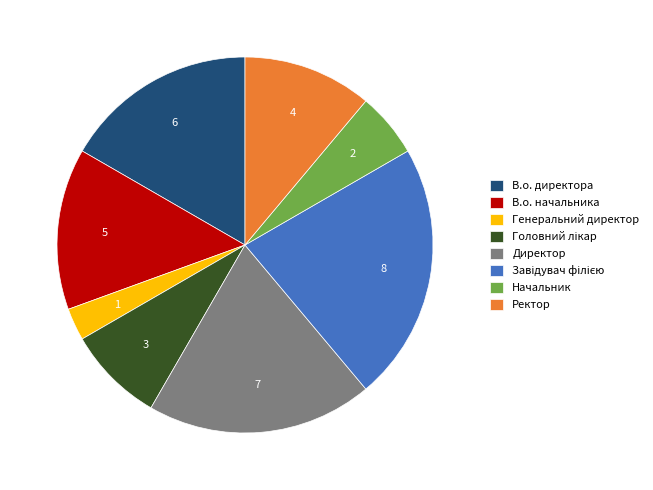

Count the number of slices in the pie.

8